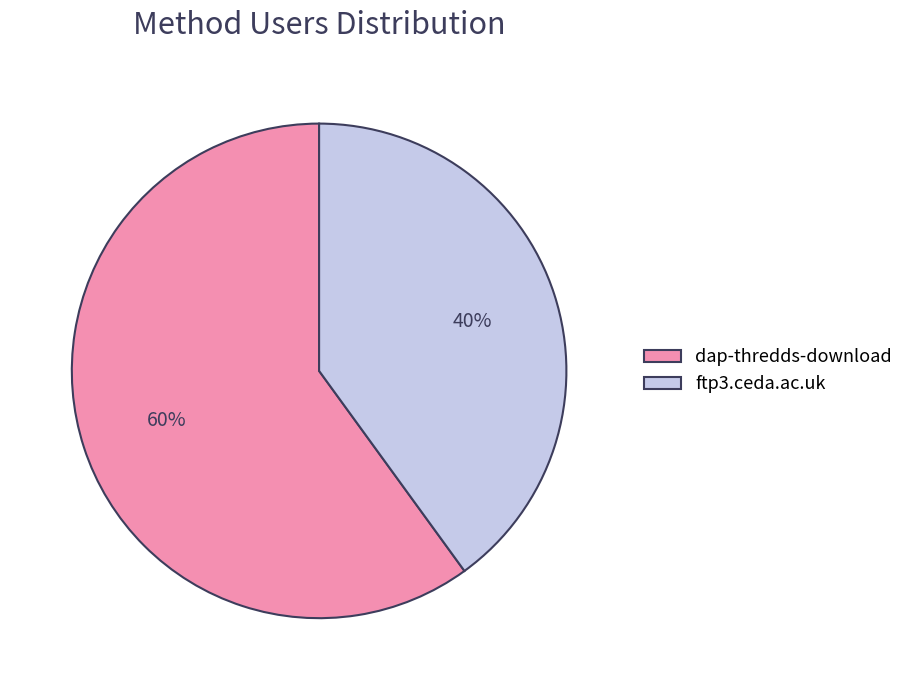

Rank the categories by value from highest to lowest.

dap-thredds-download, ftp3.ceda.ac.uk